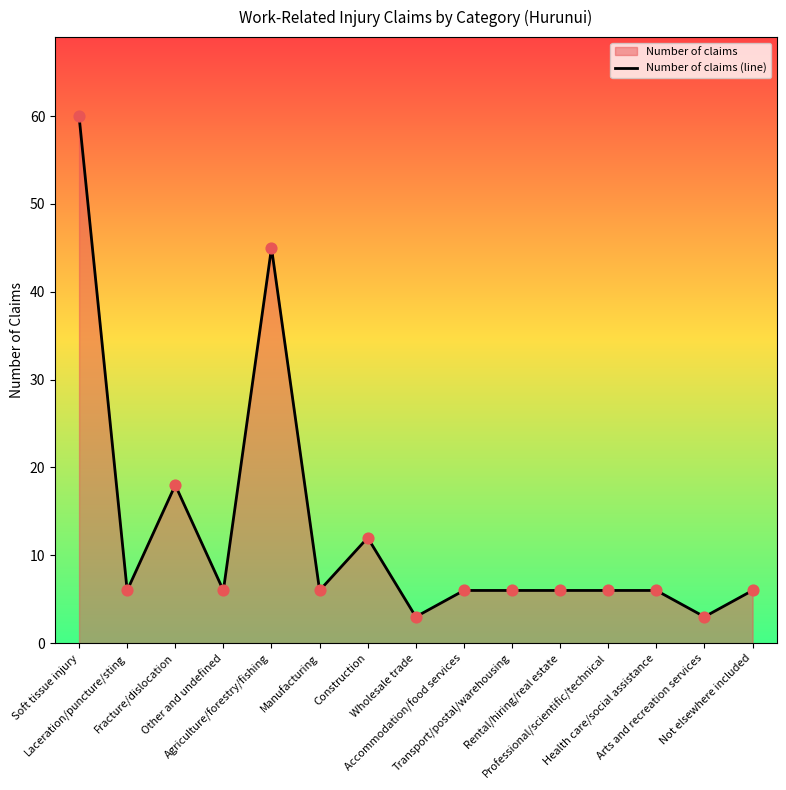

What is the ratio of the value at Agriculture/forestry/fishing to the value at Rental/hiring/real estate?

7.5